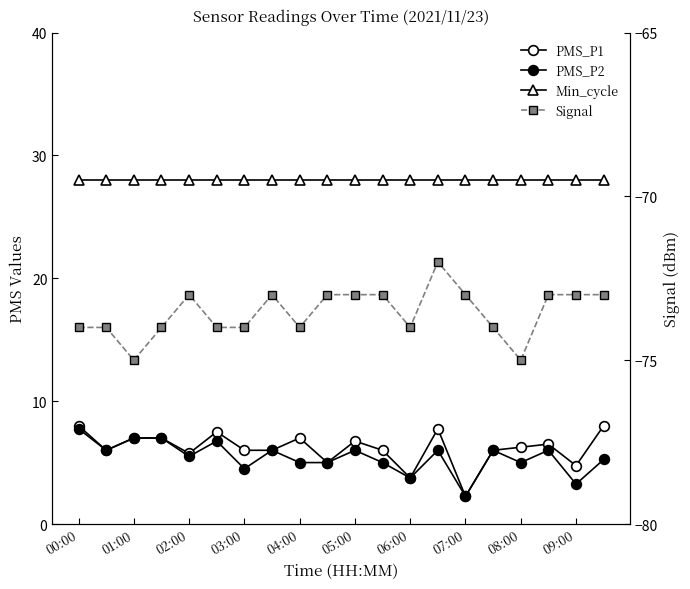

What is the label of the 20th point from the right?

00:00